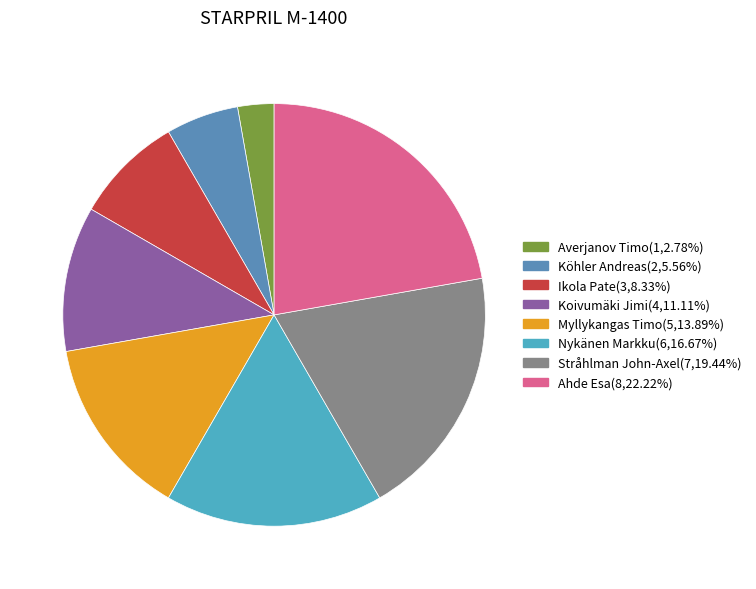

Which category has the biggest portion of the pie?

Ahde Esa